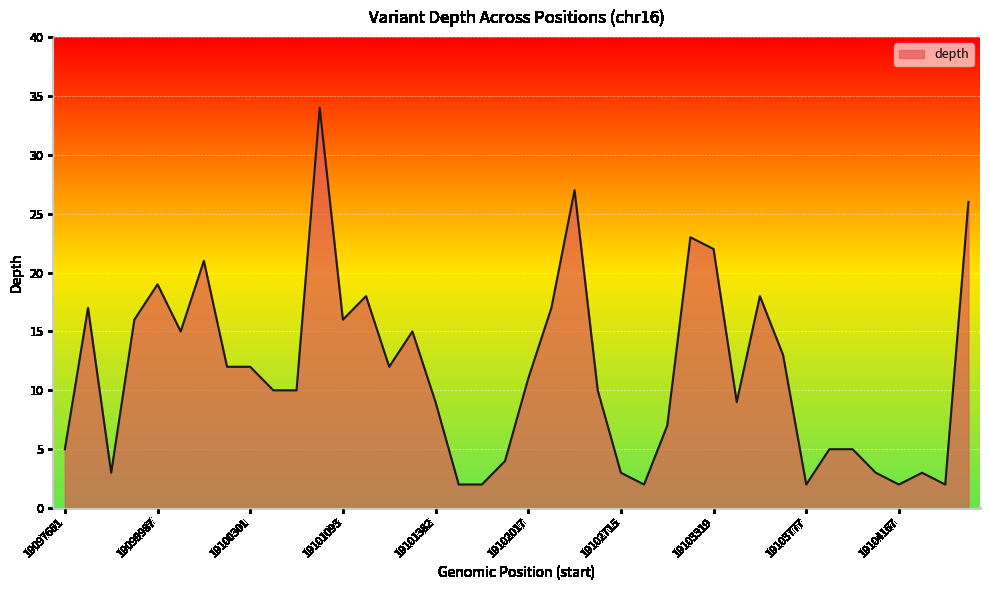

What is the sum of all values?

462